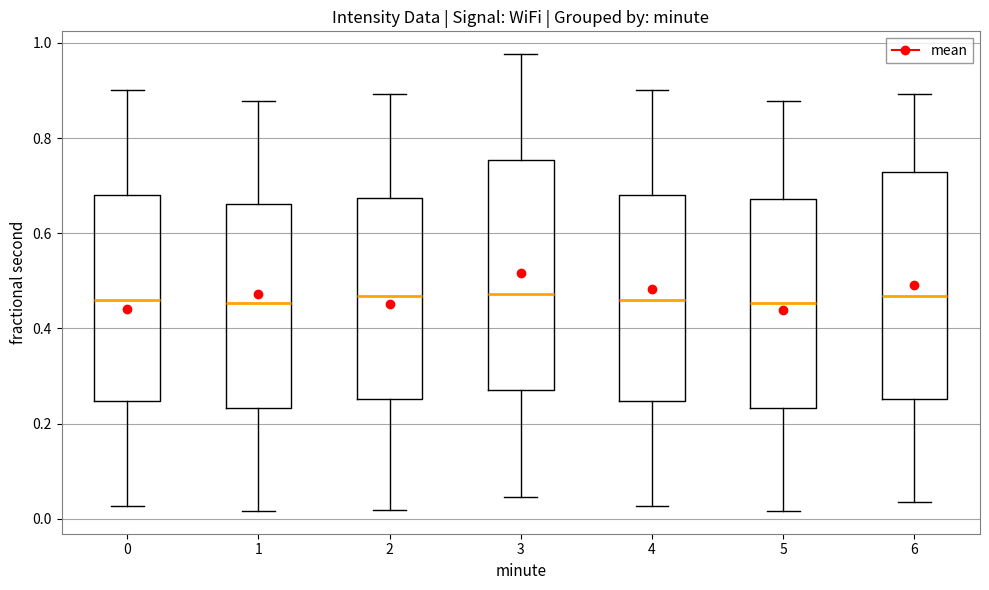

Reading left to right, read every box against the y-axis: the position of its median line, the range the box covers, and the ends of its whiskers. The values are not printed on the chart, so give them approximately, as read against the axis.

0: median 0.46, box 0.24 to 0.68, whiskers 0.02 to 0.90
1: median 0.46, box 0.24 to 0.66, whiskers 0.02 to 0.88
2: median 0.46, box 0.26 to 0.68, whiskers 0.02 to 0.90
3: median 0.48, box 0.28 to 0.76, whiskers 0.04 to 0.98
4: median 0.46, box 0.24 to 0.68, whiskers 0.02 to 0.90
5: median 0.46, box 0.24 to 0.68, whiskers 0.02 to 0.88
6: median 0.46, box 0.26 to 0.72, whiskers 0.04 to 0.90